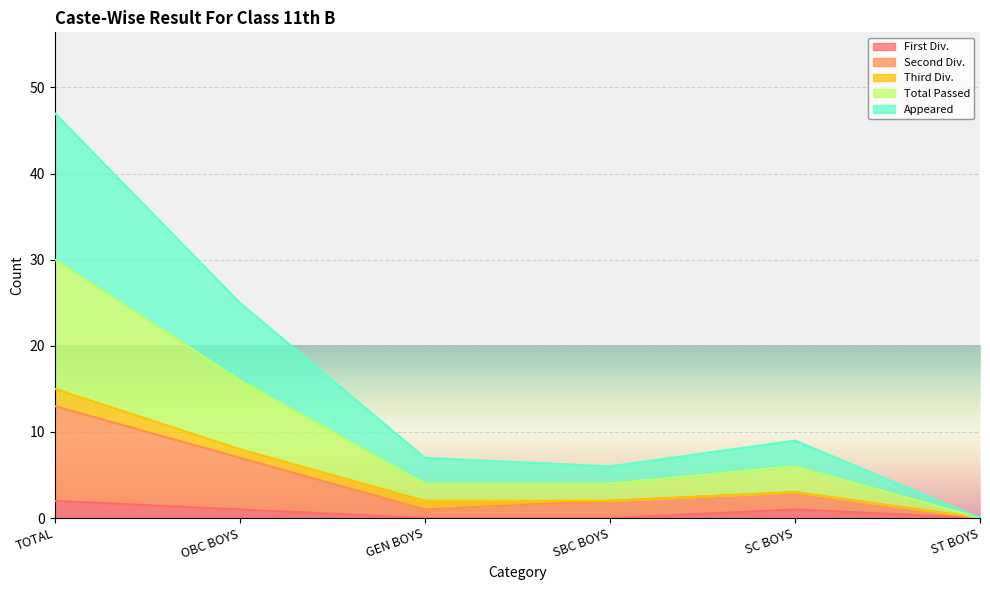

What is the spread (max minus min) of values at GEN BOYS?

7